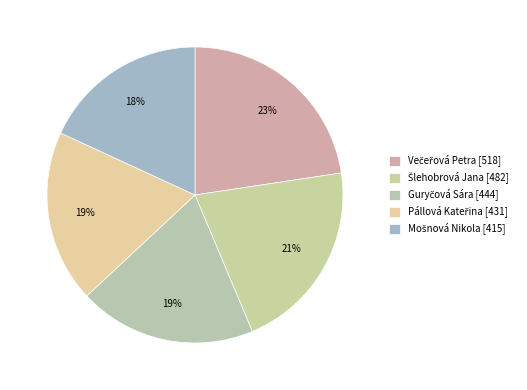

How many slices are in this pie chart?

5